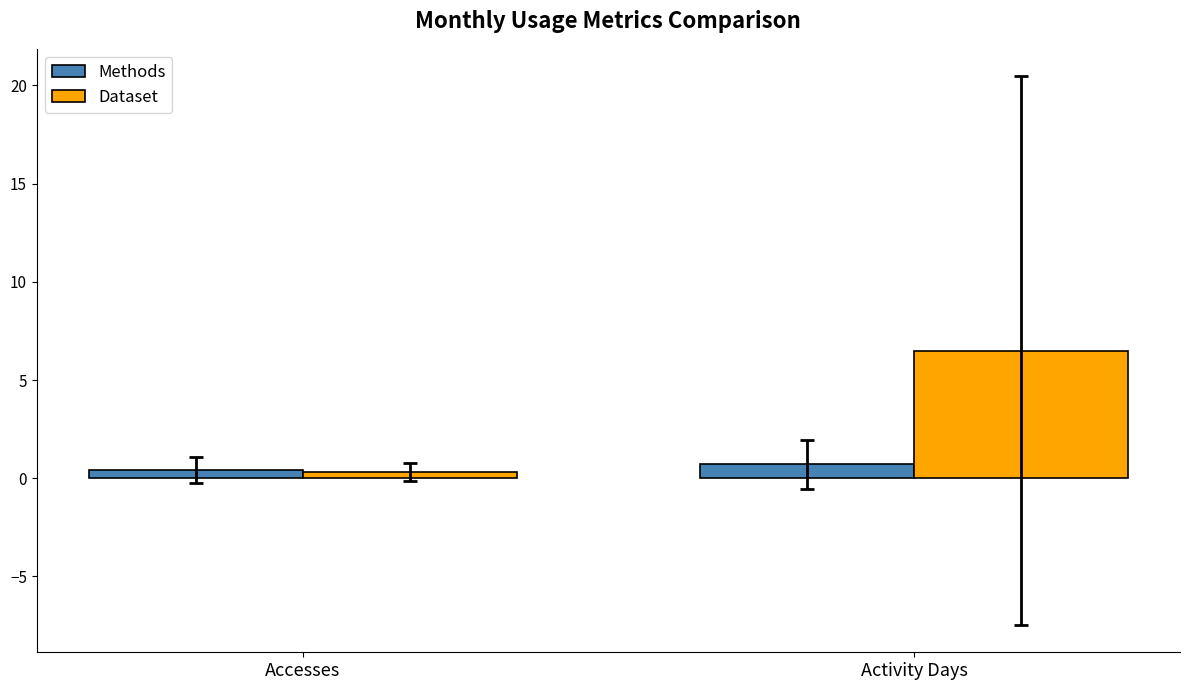

Is it true that Dataset equals 0.3 at Accesses?

True